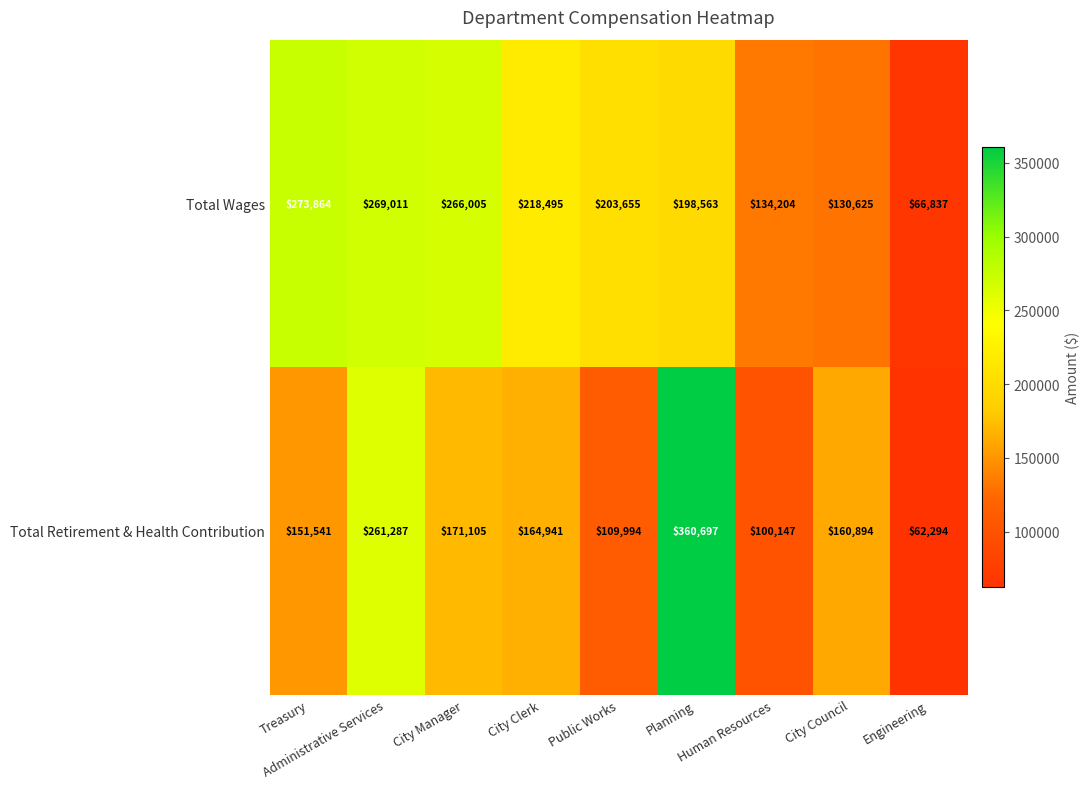

What is the lowest value of the Total Retirement & Health Contribution series?

62294